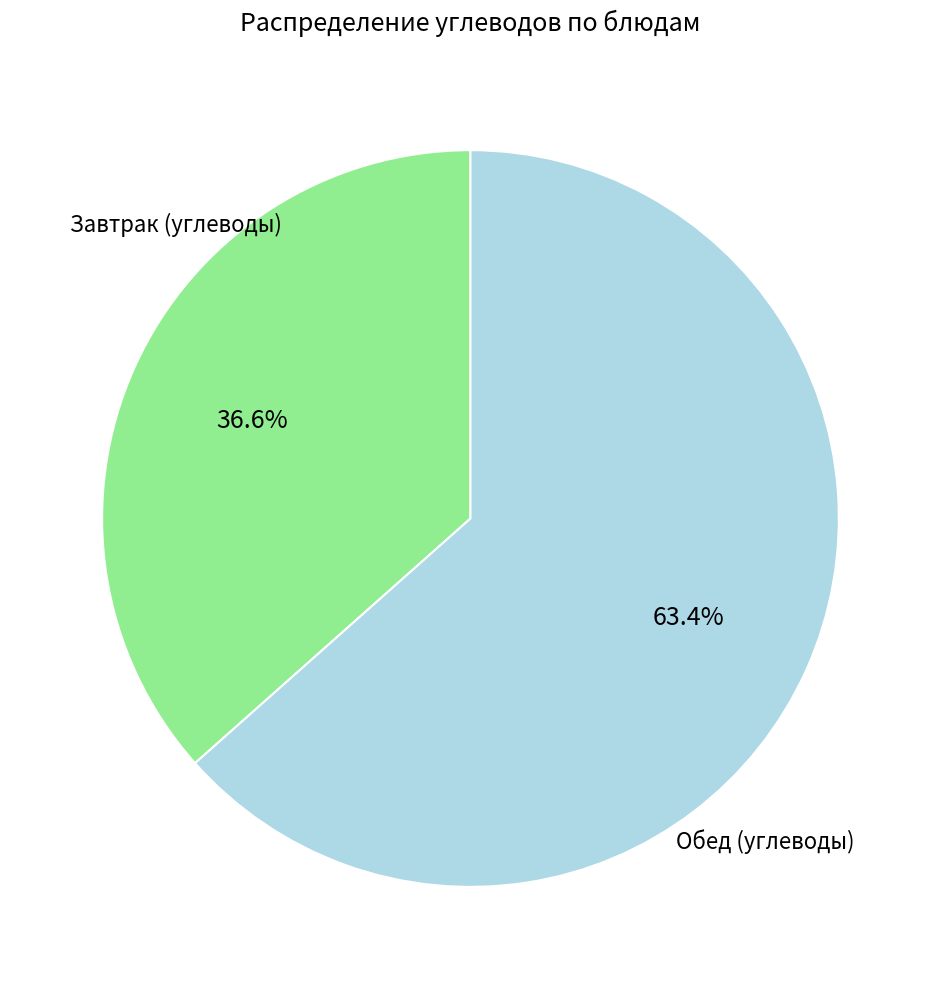

Does any single category account for the majority?

Yes